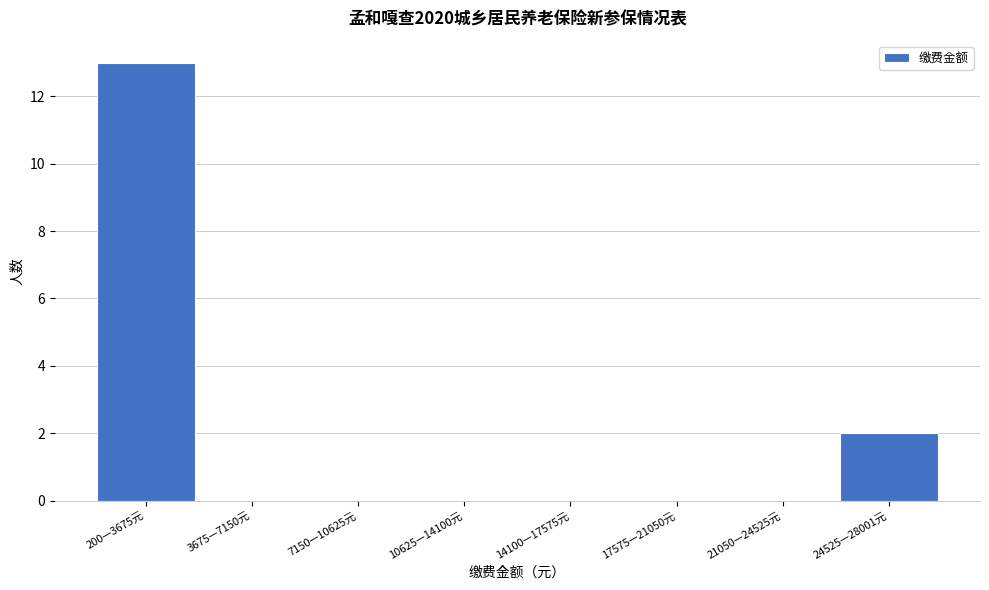

Reading left to right, list all the values displayed in this chart.

200—3675元=13	3675—7150元=0	7150—10625元=0	10625—14100元=0	14100—17575元=0	17575—21050元=0	21050—24525元=0	24525—28001元=2